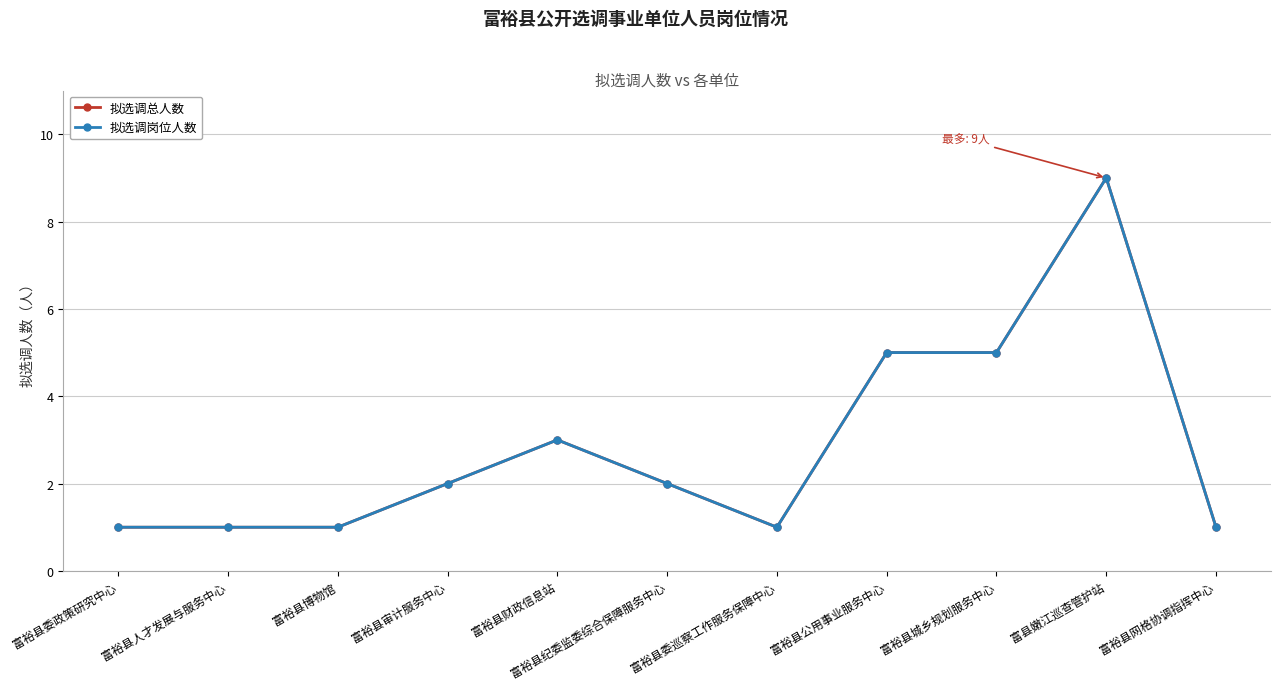

Which series has the largest range (max minus min)?

拟选调总人数